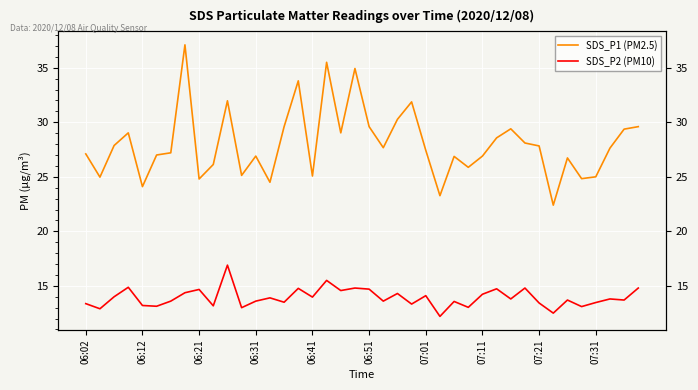

Rank the series by their average value, from highest to lowest.

SDS_P1 (PM2.5), SDS_P2 (PM10)